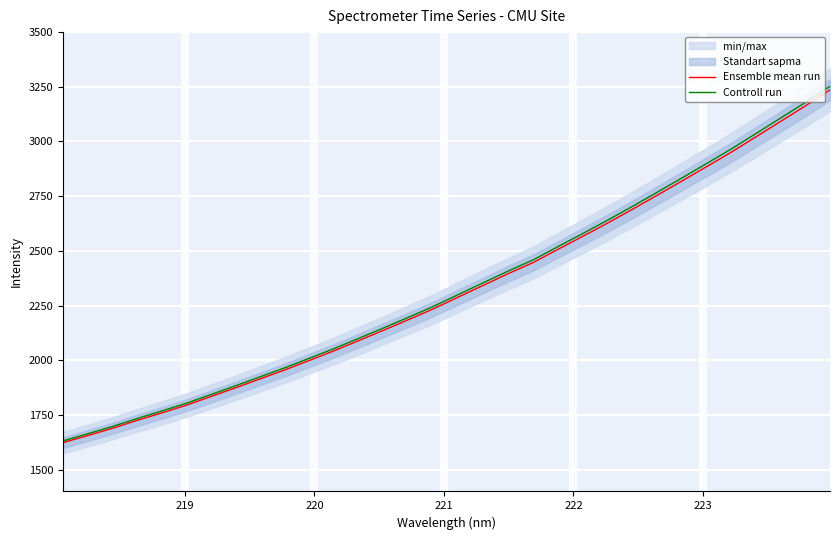

What is the highest value of the Controll run series?

3252.5